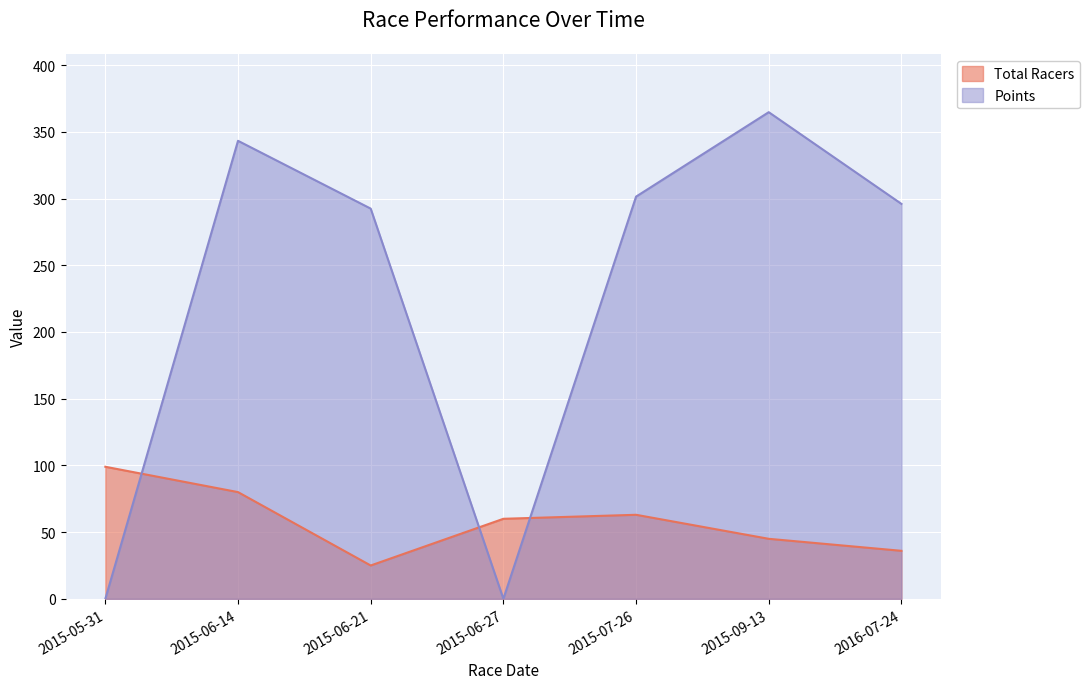

What is the label of the 2nd point from the left?

2015-06-14